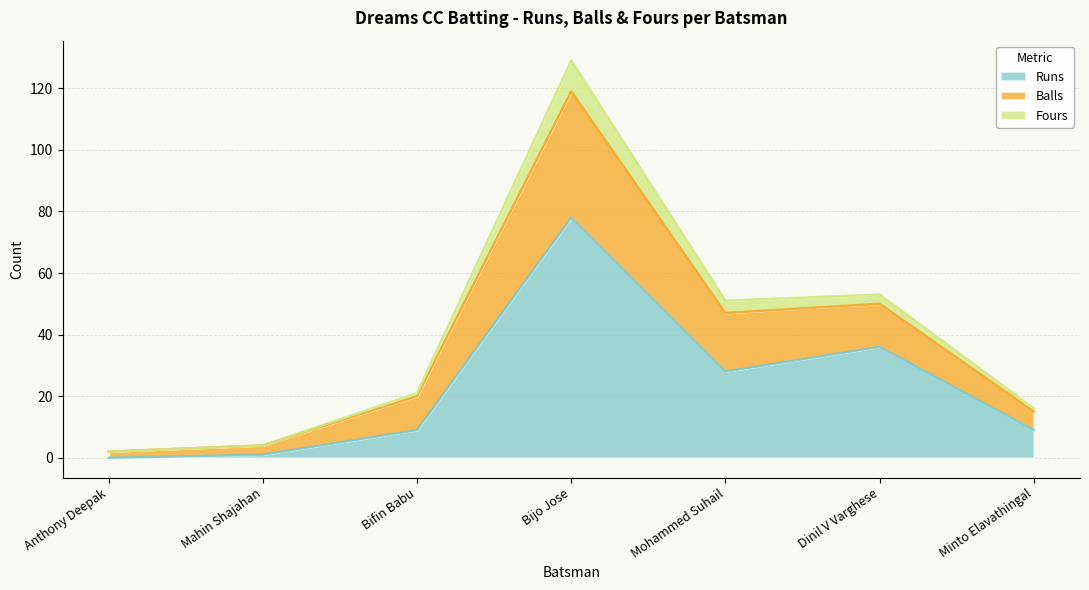

What value does the Runs series have at Bijo Jose?

78